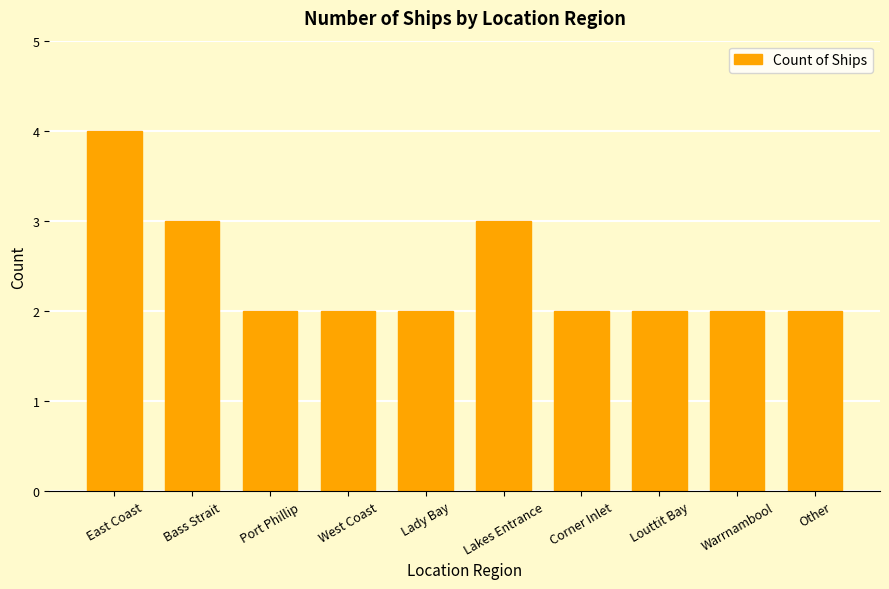

What is the sum of the values at Port Phillip and Other?

4